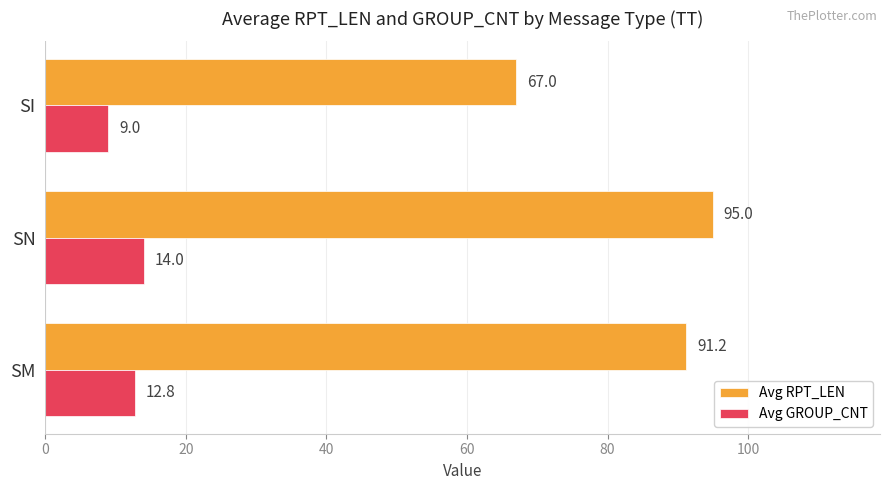

What is the minimum value for Avg RPT_LEN?

67.0